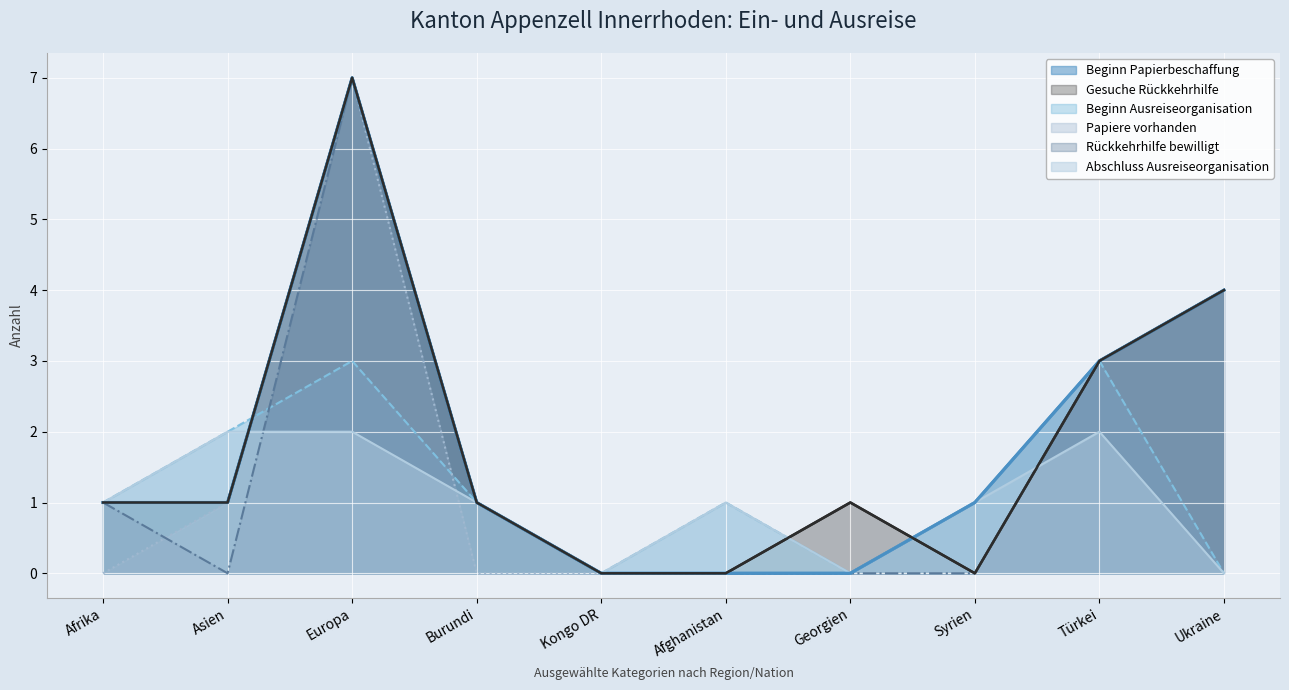

Does the chart display data point markers on the line(s)?

No